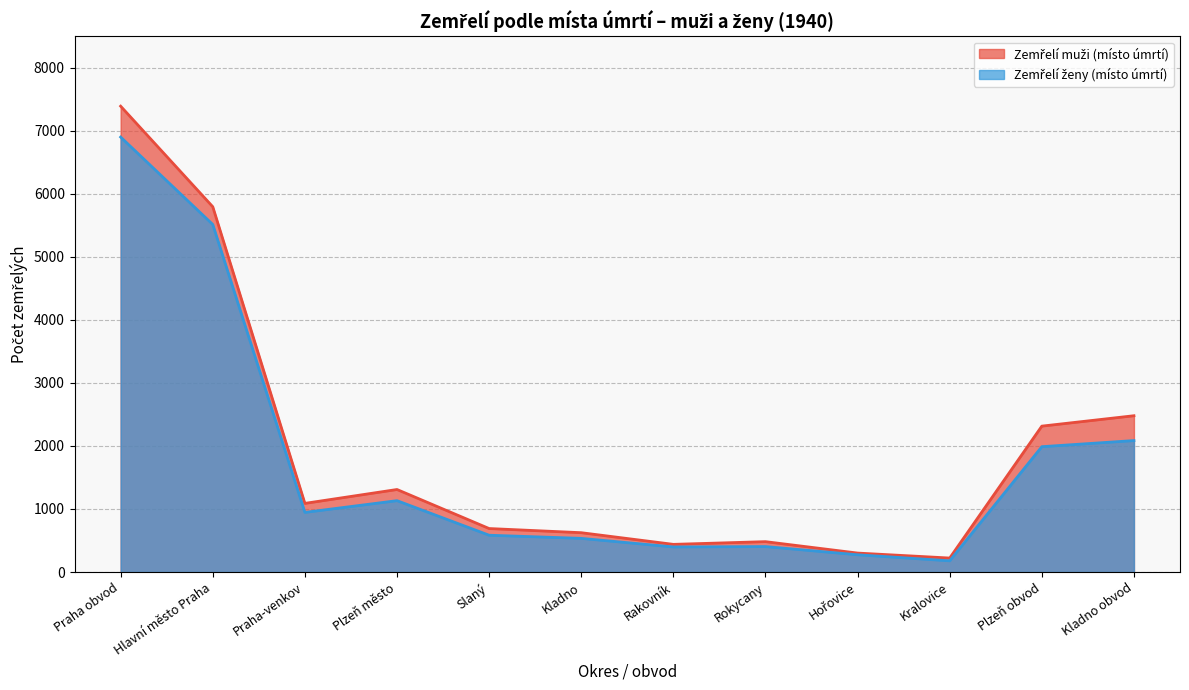

How many distinct data groups are displayed?

2